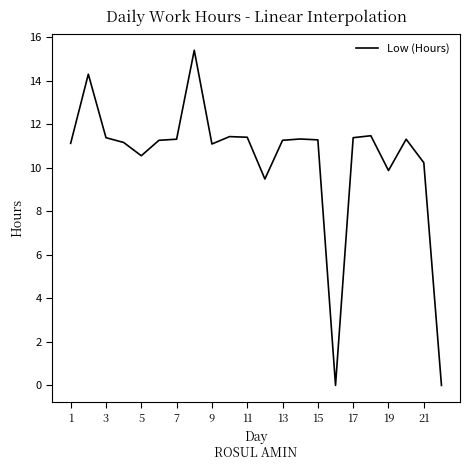

What is the difference between the maximum and minimum values?

15.4